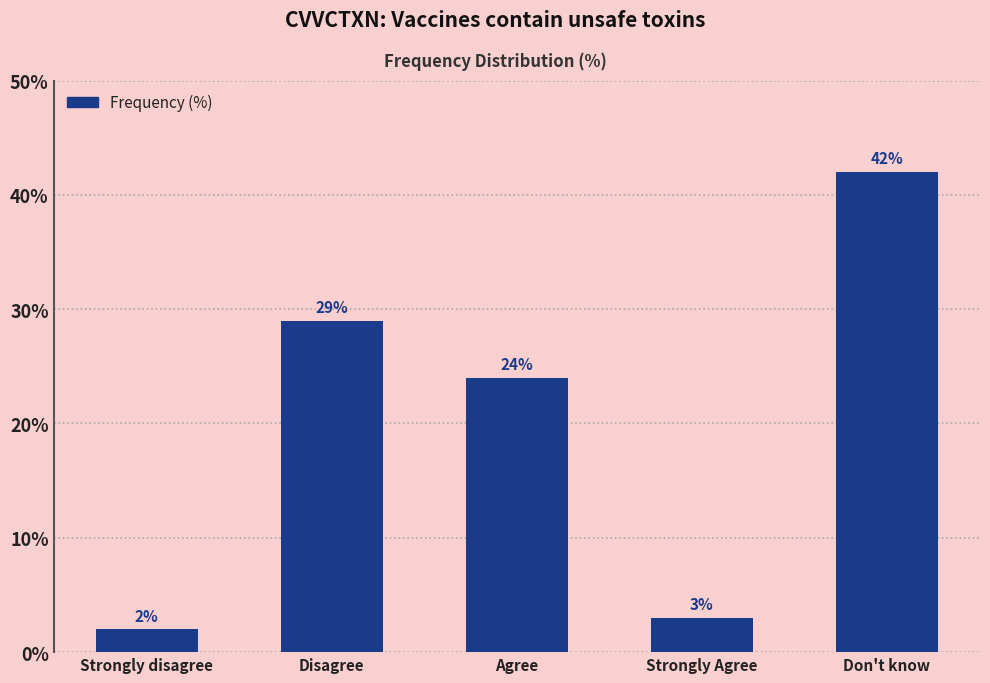

What is the sum of all values?

100